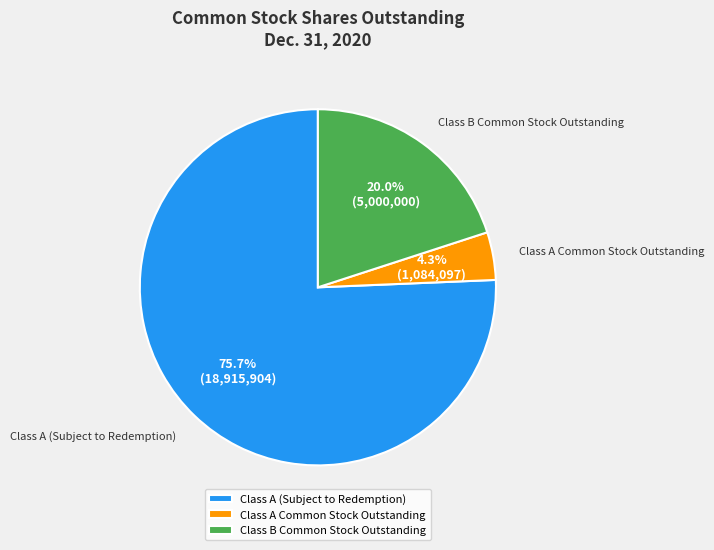

Count the number of slices in the pie.

3